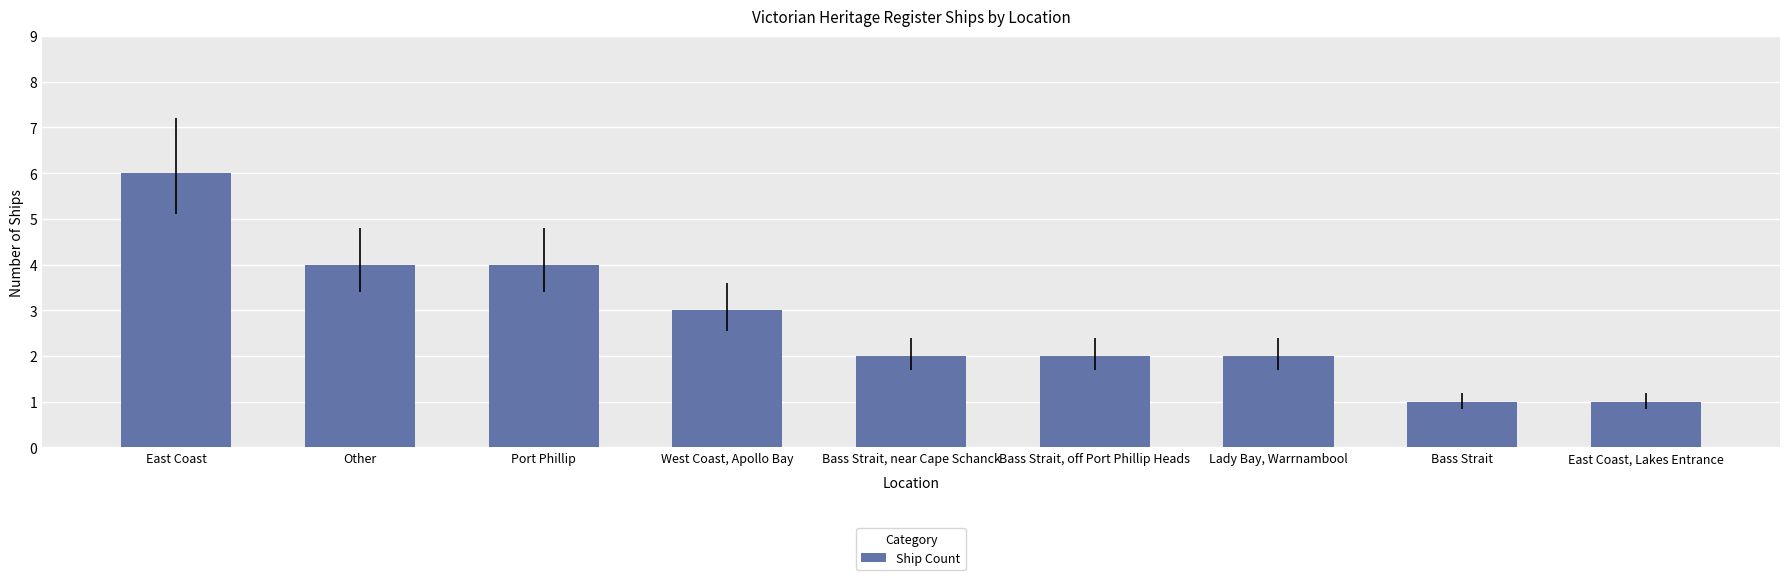

What is the label of the 7th bar from the left?

Lady Bay, Warrnambool